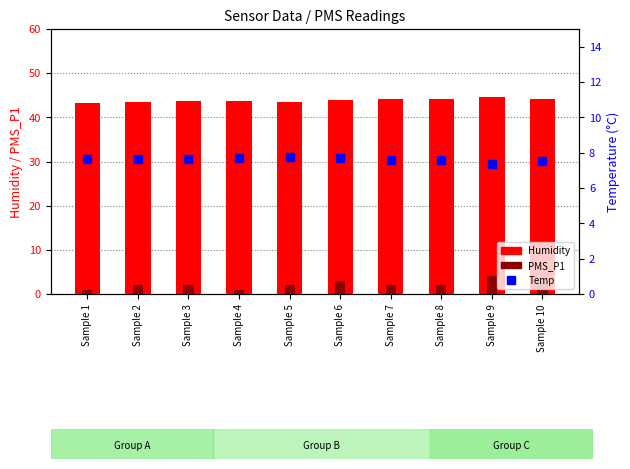

Which series contains the highest Y value?

Humidity